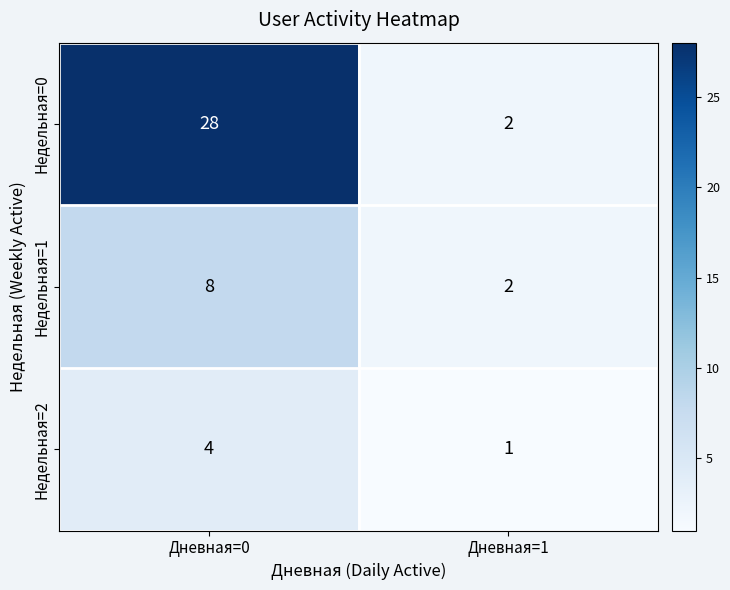

What is the difference between the Недельная=2 values at Дневная=0 and Дневная=1?

3